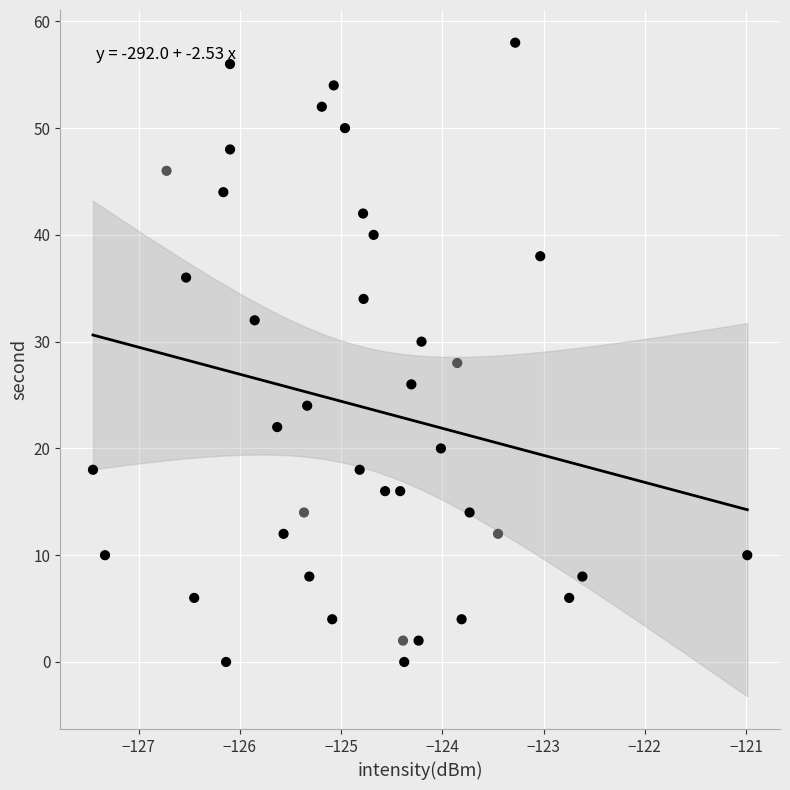

What is the range of Y values (max minus min)?

58